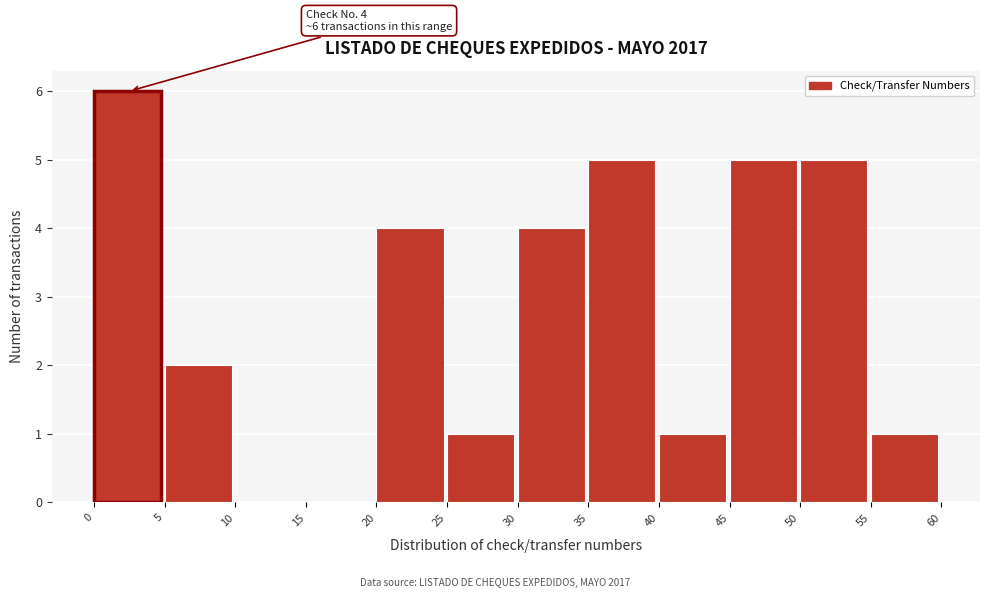

Which range on the x-axis has the tallest bar?

0 to 5